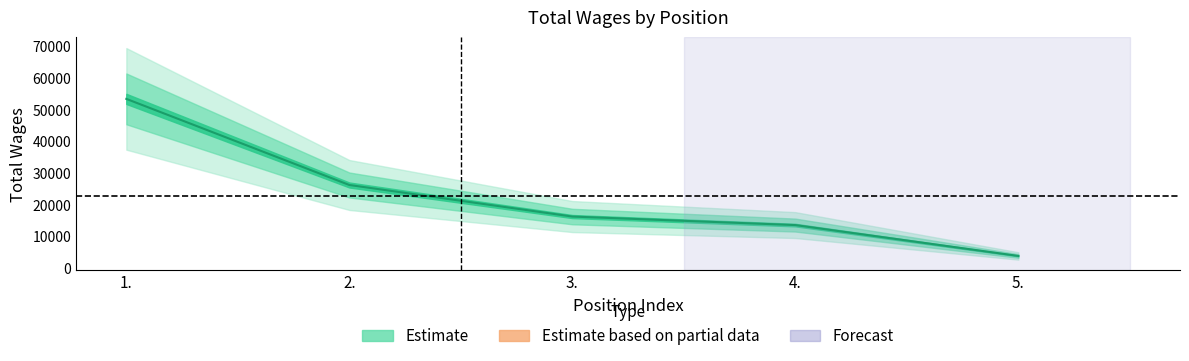

Reading left to right, extract all data points from this chart.

53409	26256	16307	13617	3888